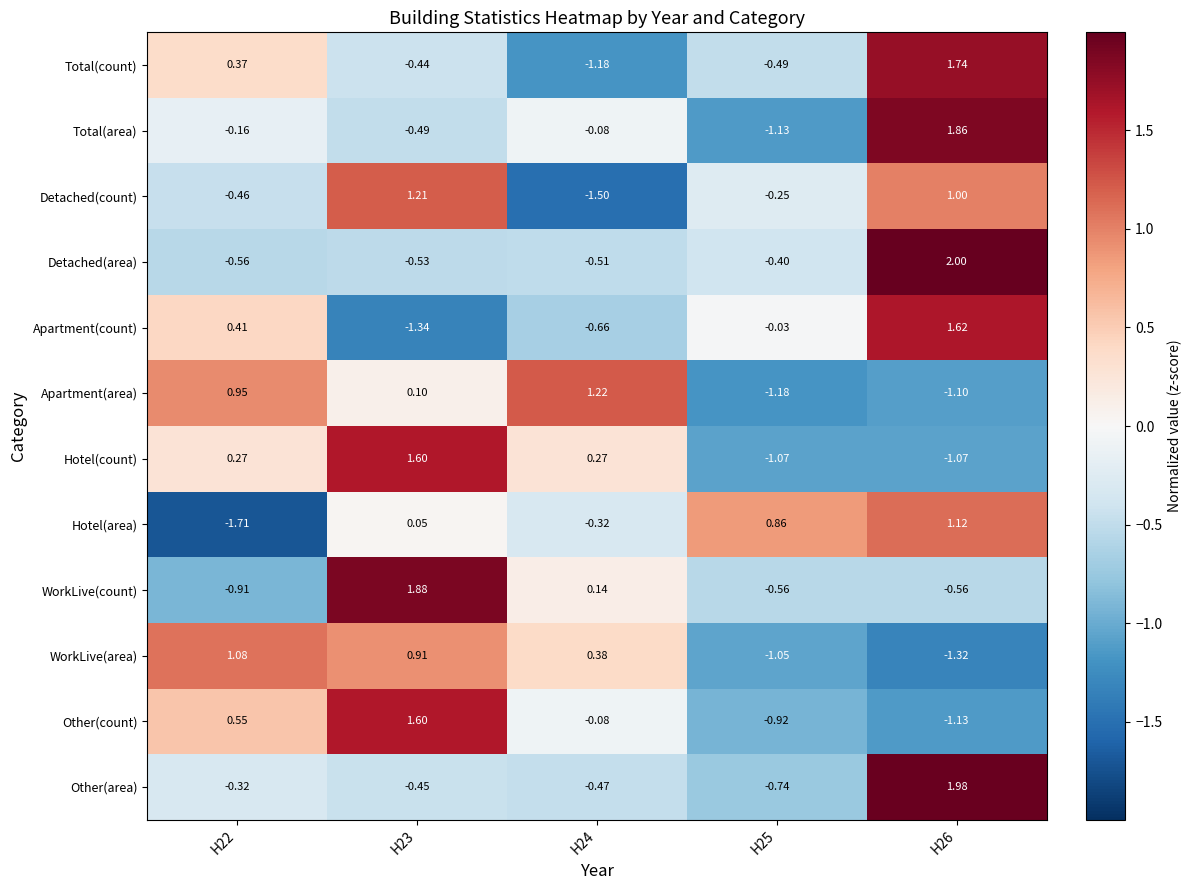

Between H24 and H26, which series saw the biggest shift?

Total(count)